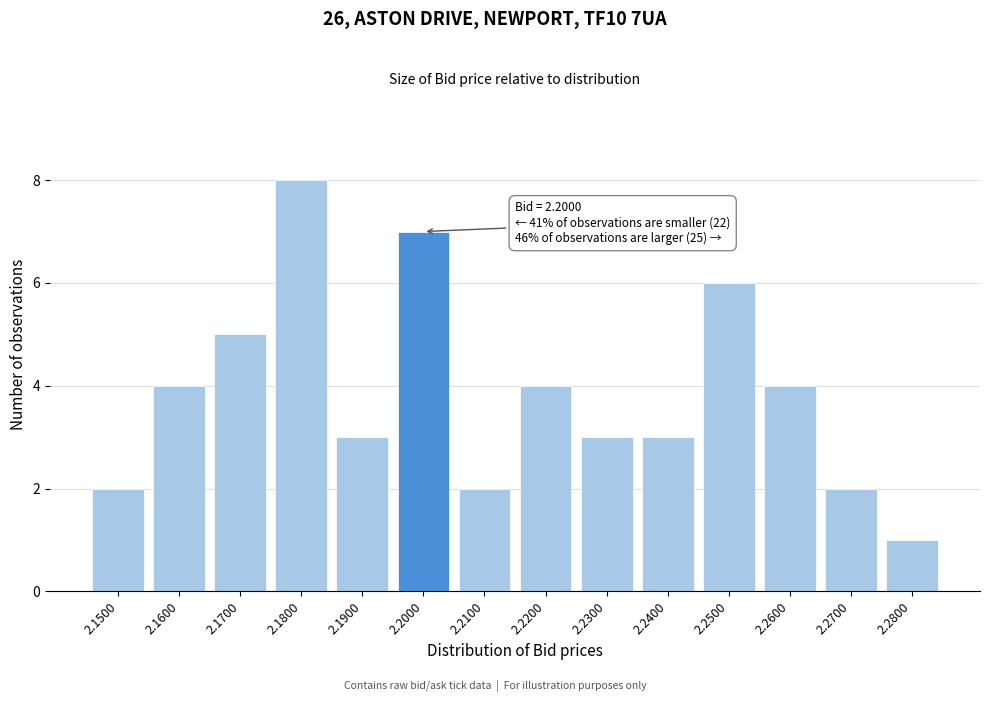

Reading right to left, what are all the values shown in this chart?

1	2	4	6	3	3	4	2	7	3	8	5	4	2